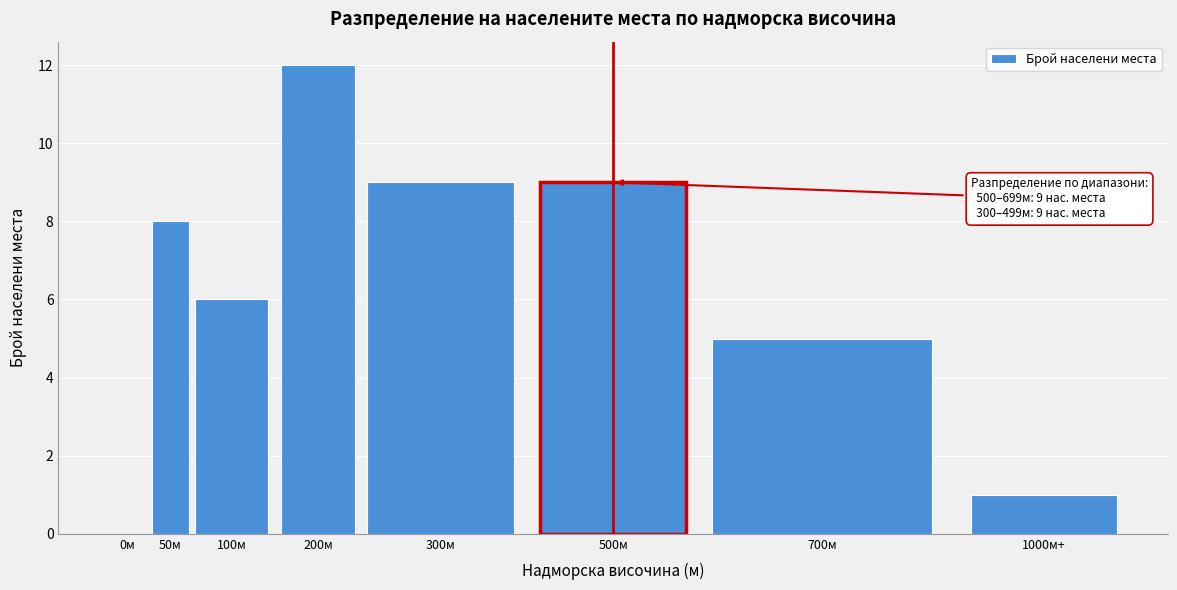

Reading left to right, list all the values displayed in this chart.

0м=0	50м=8	100м=6	200м=12	300м=9	500м=9	700м=5	1000м+=1